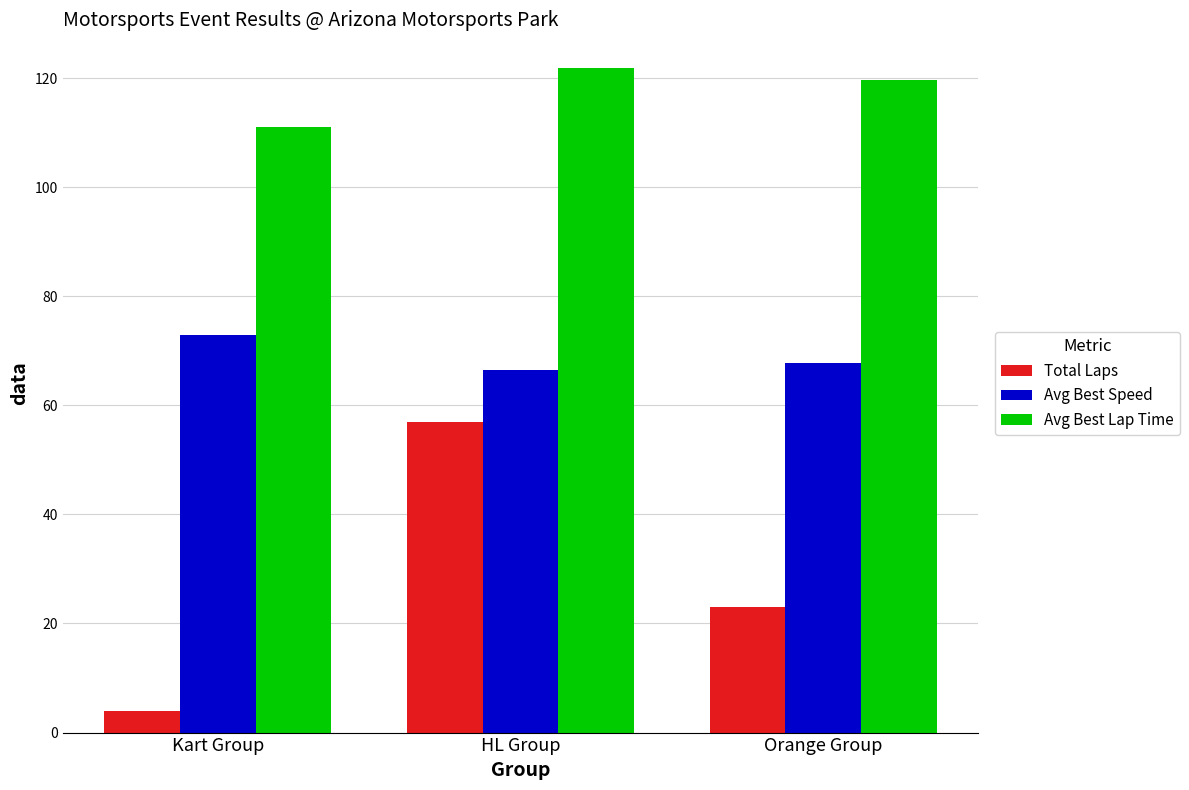

Reading left to right, transcribe all the data shown in this chart.

Total Laps: 4.0	57.0	23.0
Avg Best Speed: 73.0	66.5	67.7
Avg Best Lap Time: 111.1	121.9	119.7